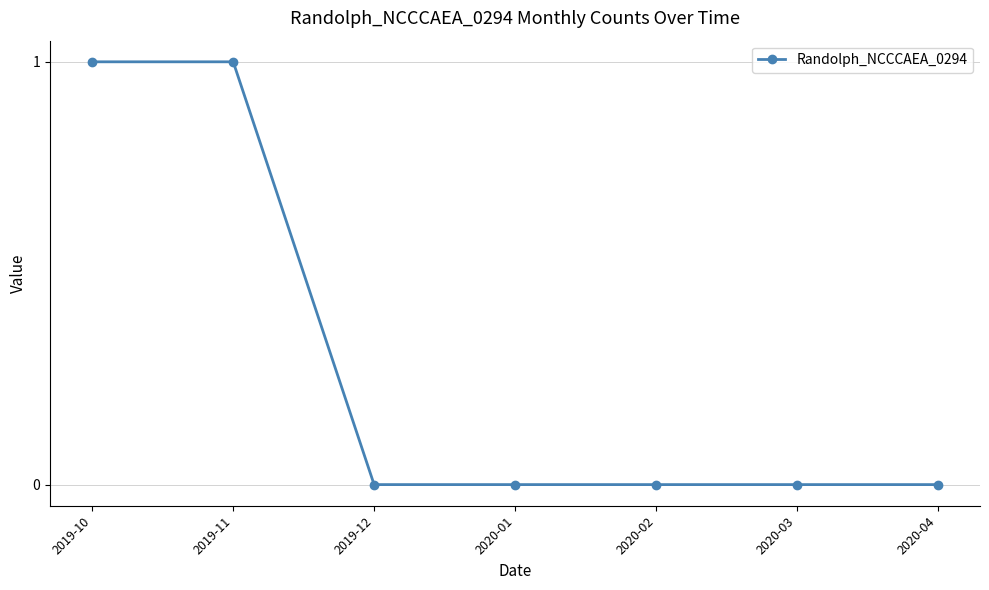

What is the label of the 3rd point from the right?

2020-02